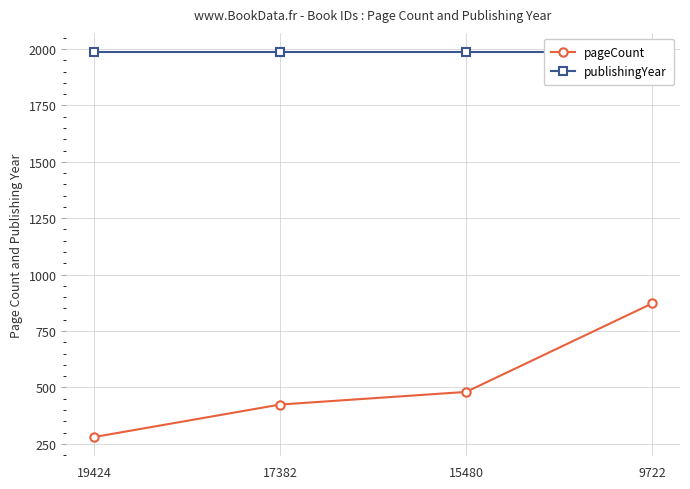

What are all the series names shown in the legend?

pageCount, publishingYear